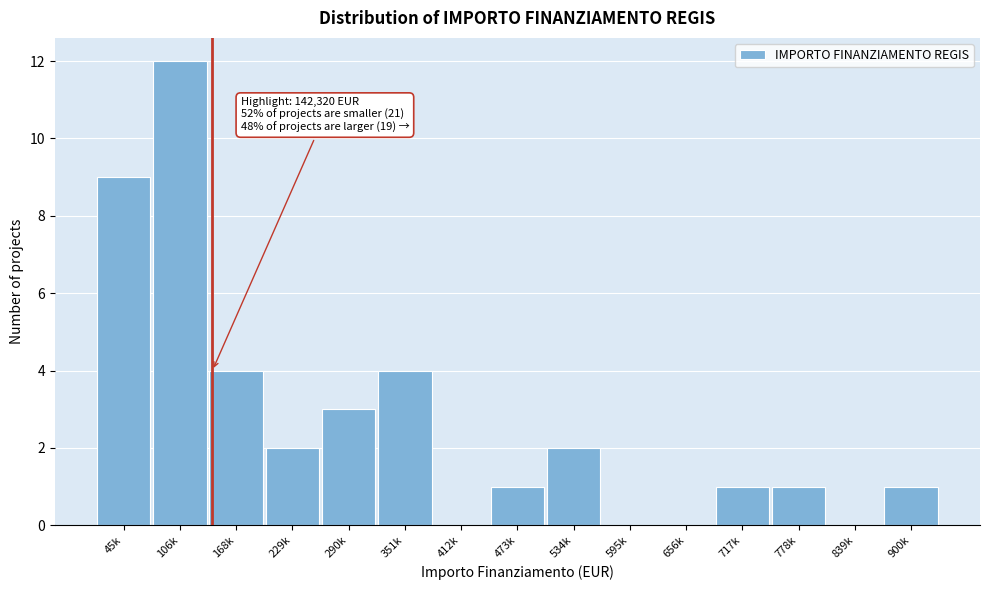

What is the maximum value shown in the chart?

12